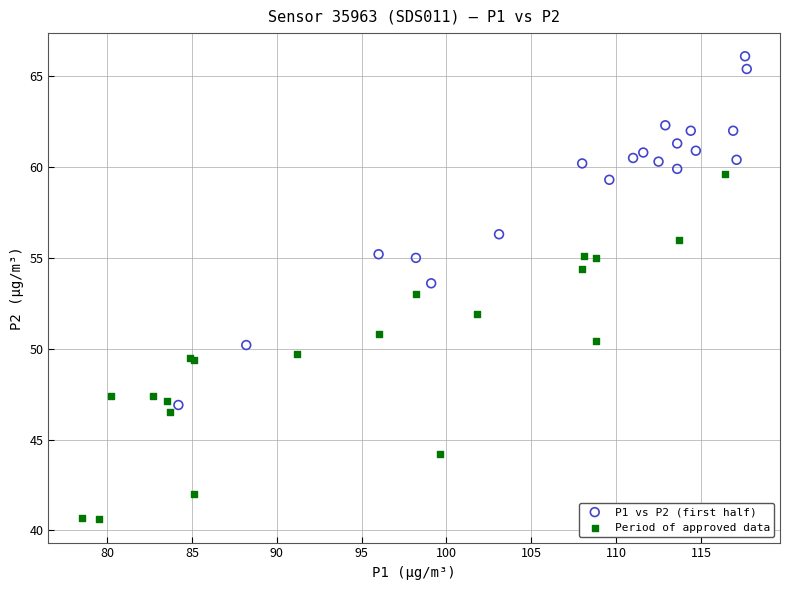

Which series contains the highest Y value?

P1 vs P2 (first half)